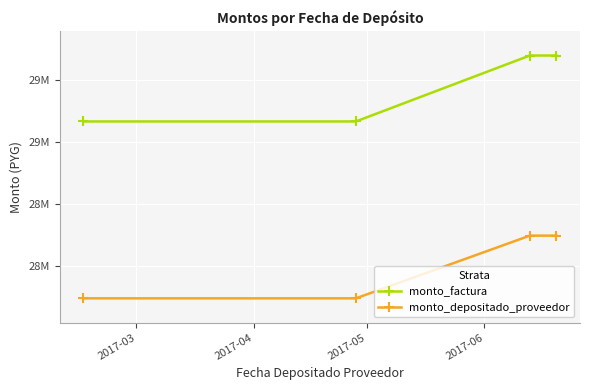

What are all the series names shown in the legend?

monto_factura, monto_depositado_proveedor